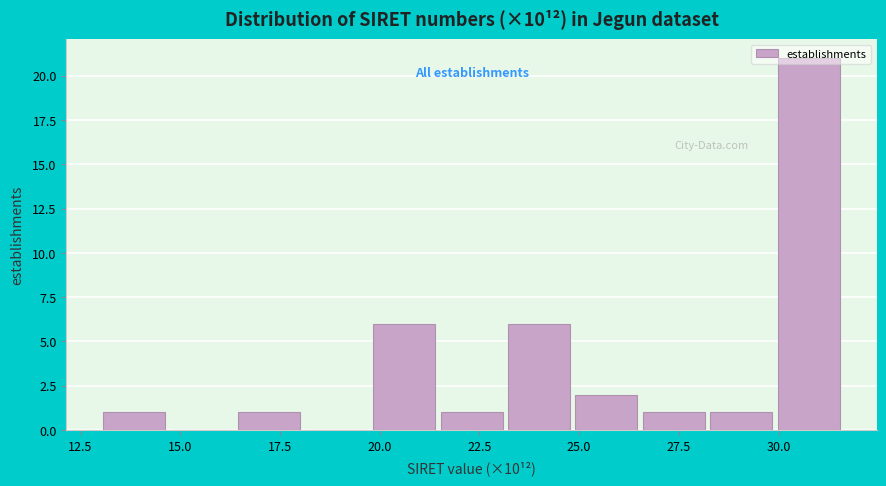

Read against the x-axis, roughly where is the centre of the tallest bar?

31.0